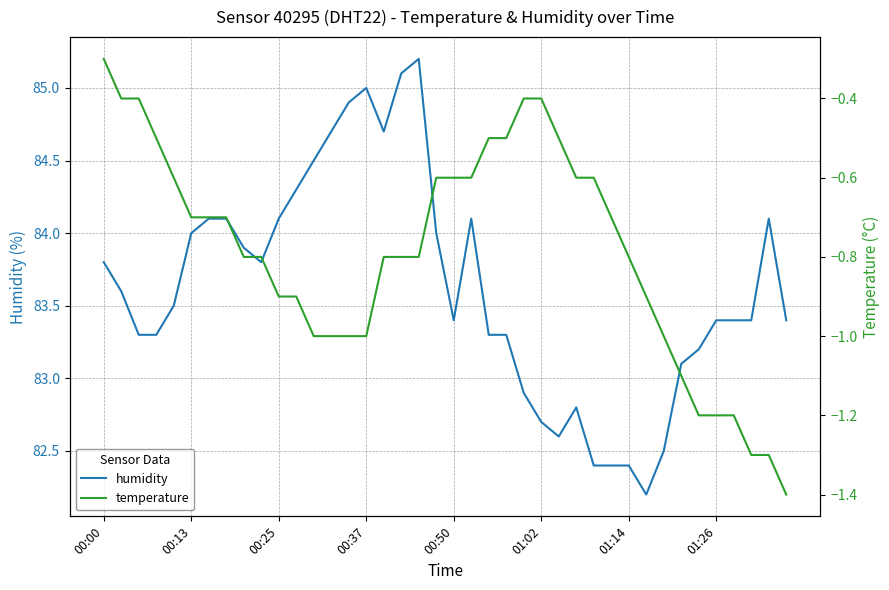

Reading right to left, transcribe all the data shown in this chart.

humidity: 83.4	84.1	83.4	83.4	83.4	83.2	83.1	82.5	82.2	82.4	82.4	82.4	82.8	82.6	82.7	82.9	83.3	83.3	84.1	83.4	84.0	85.2	85.1	84.7	85.0	84.9	84.7	84.5	84.3	84.1	83.8	83.9	84.1	84.1	84.0	83.5	83.3	83.3	83.6	83.8
temperature: -1.4	-1.3	-1.3	-1.2	-1.2	-1.2	-1.1	-1.0	-0.9	-0.8	-0.7	-0.6	-0.6	-0.5	-0.4	-0.4	-0.5	-0.5	-0.6	-0.6	-0.6	-0.8	-0.8	-0.8	-1.0	-1.0	-1.0	-1.0	-0.9	-0.9	-0.8	-0.8	-0.7	-0.7	-0.7	-0.6	-0.5	-0.4	-0.4	-0.3